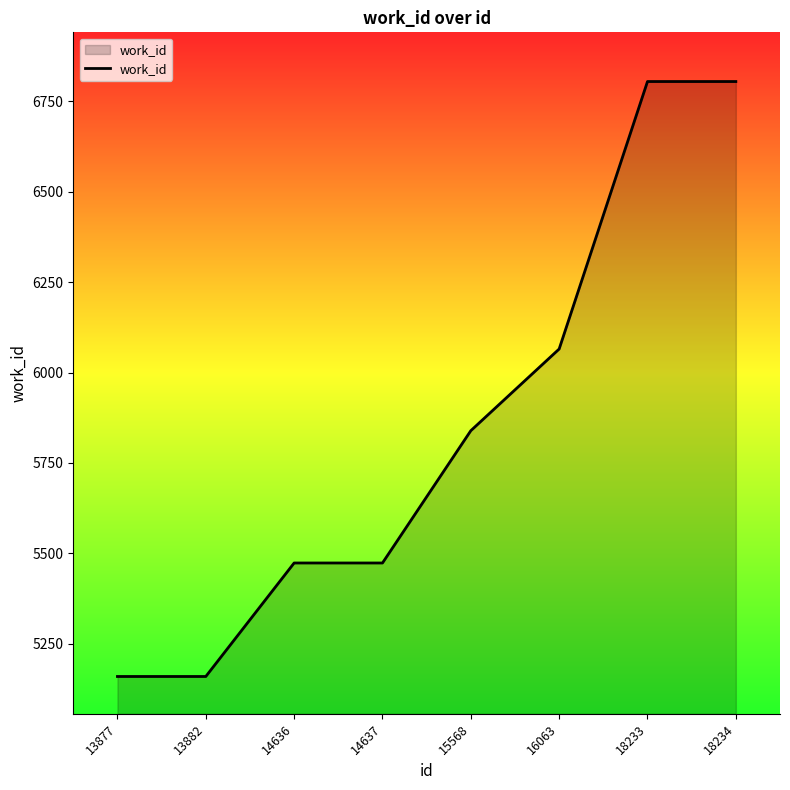

Count the number of categories in the chart.

8